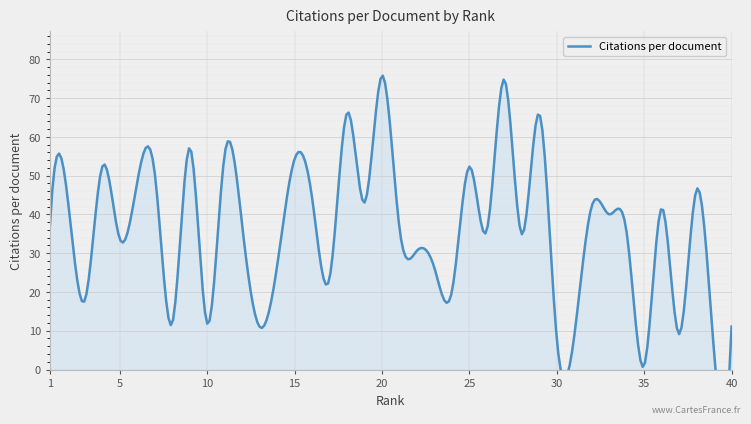

How many points are lower than both their immediate neighbors (excluding endpoints)?

14